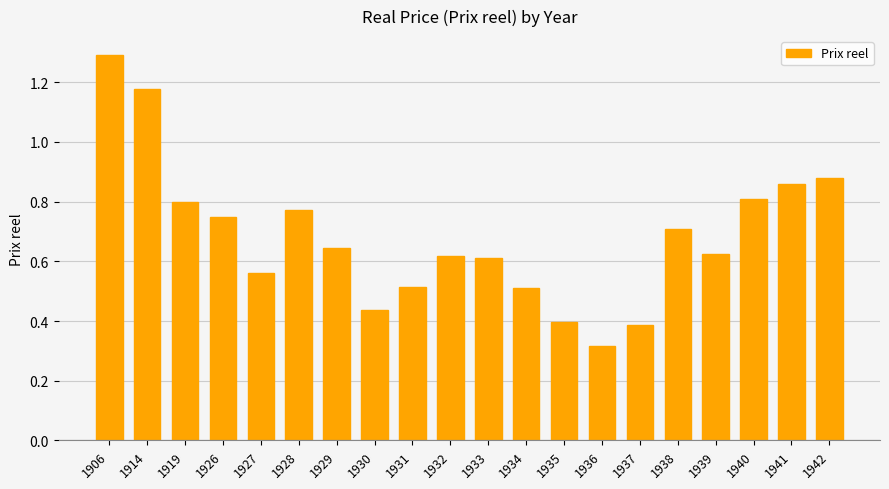

Read the value at 1906.

1.3